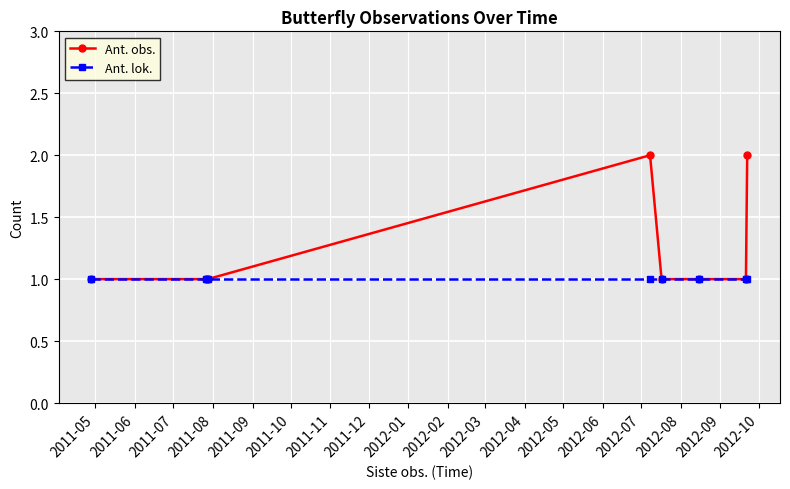

Which series has the largest total across all categories?

Ant. obs.